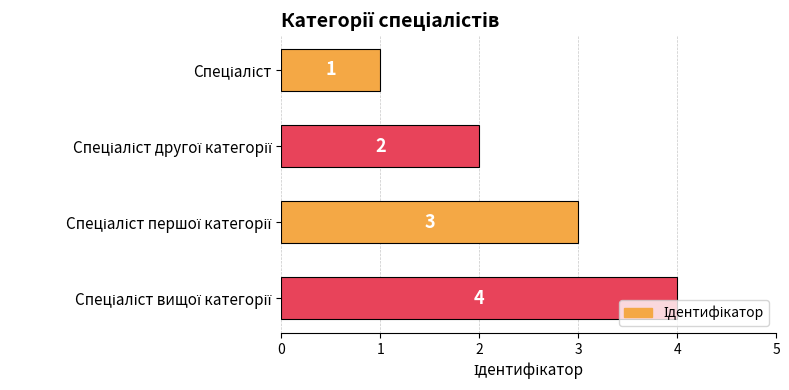

Are the bars grouped side by side (vs. stacked)?

No